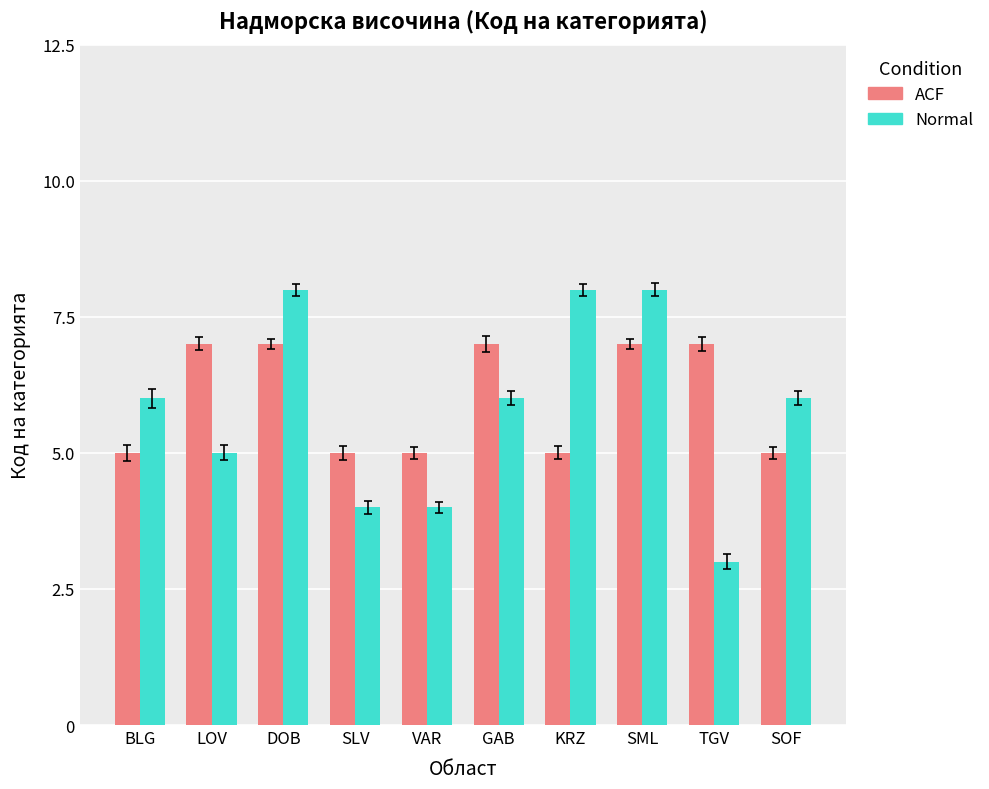

What is the minimum value shown in the chart?

3